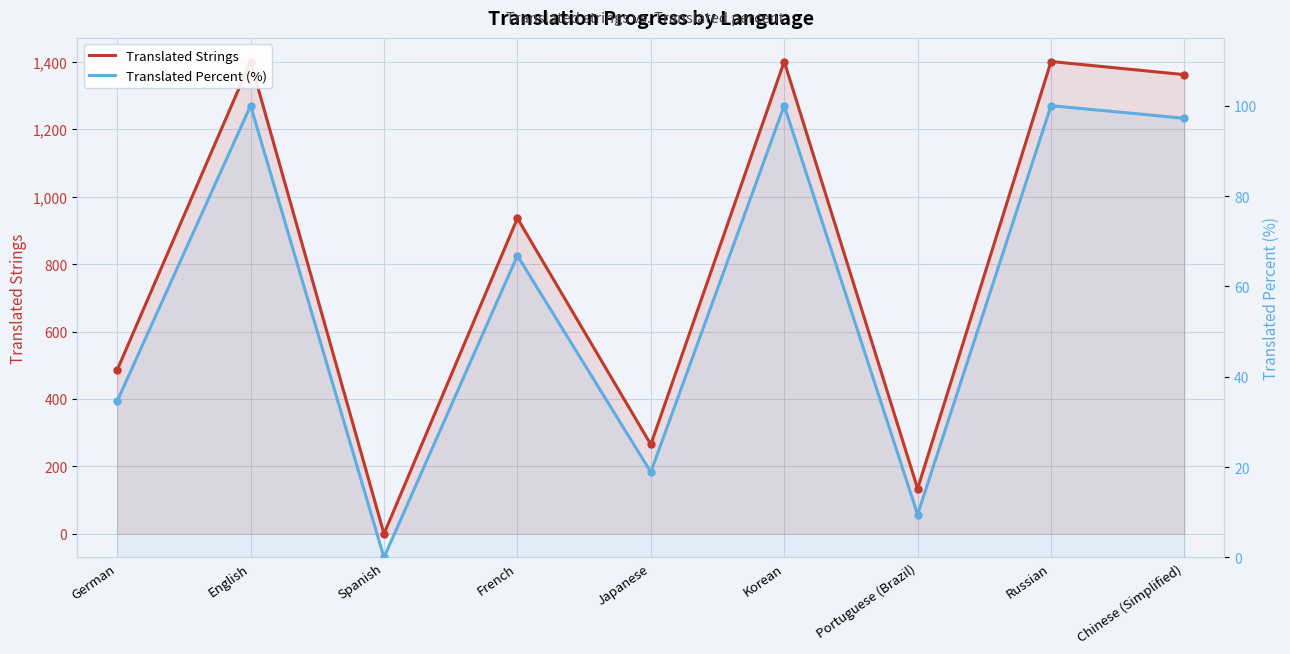

Where is the first local minimum for Translated Strings?

Spanish